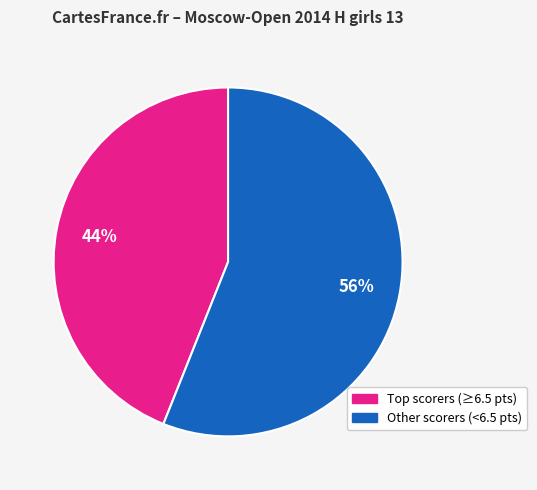

To the nearest percent, what percentage of the pie is Other scorers (<6.5 pts)?

56%